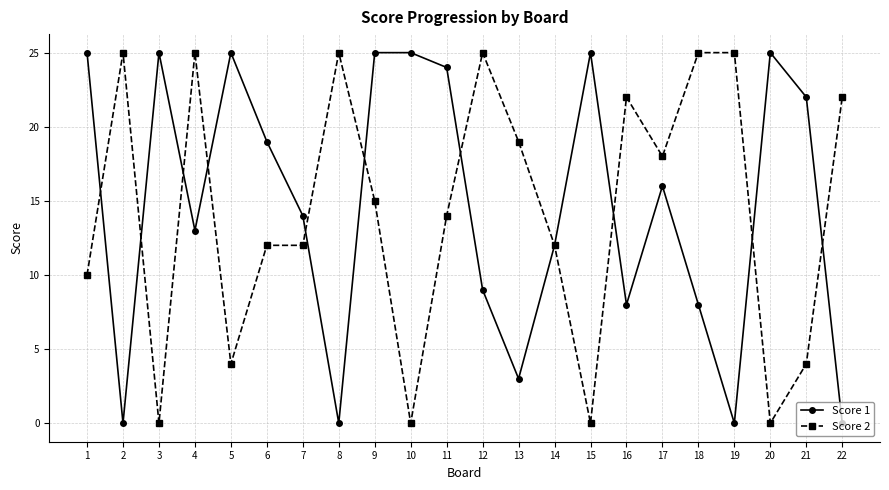

What is the highest value of the Score 1 series?

25